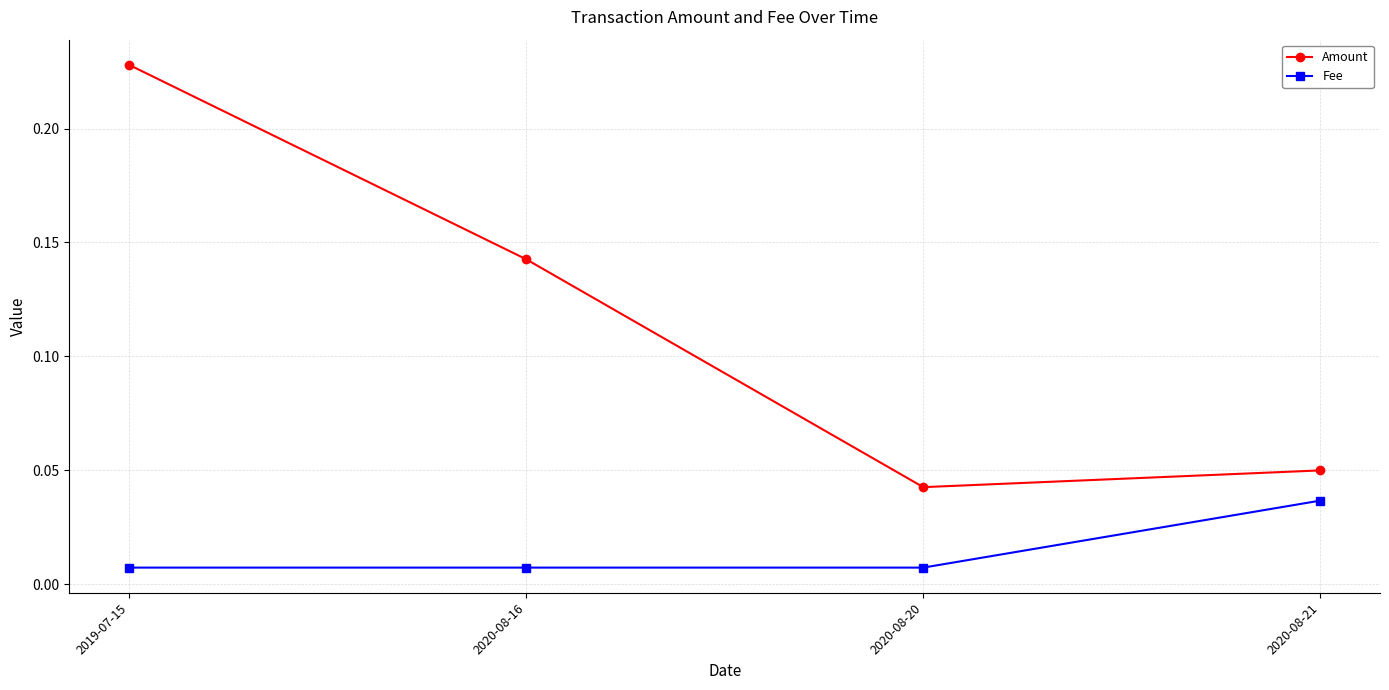

True or false: Amount and Fee cross at least once.

False